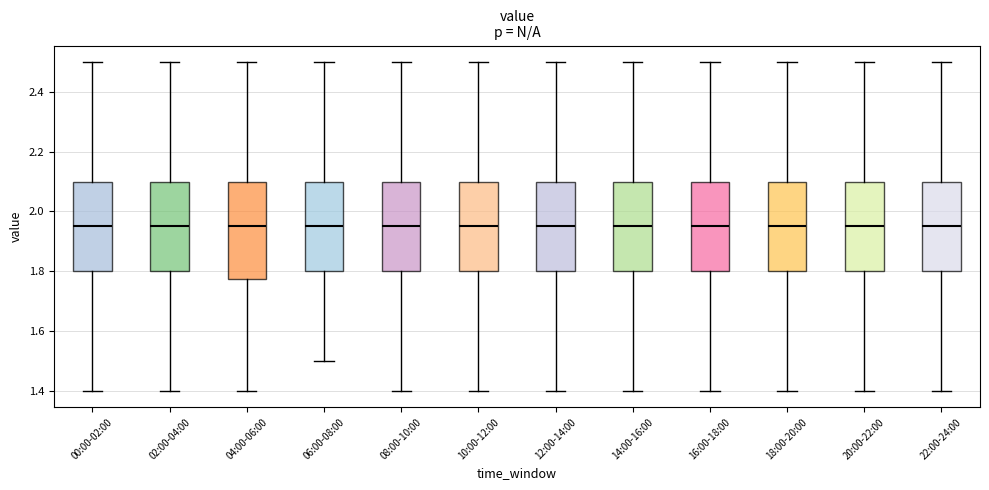

Comparing the boxes themselves (not the whiskers), which one is the tallest?

04:00-06:00